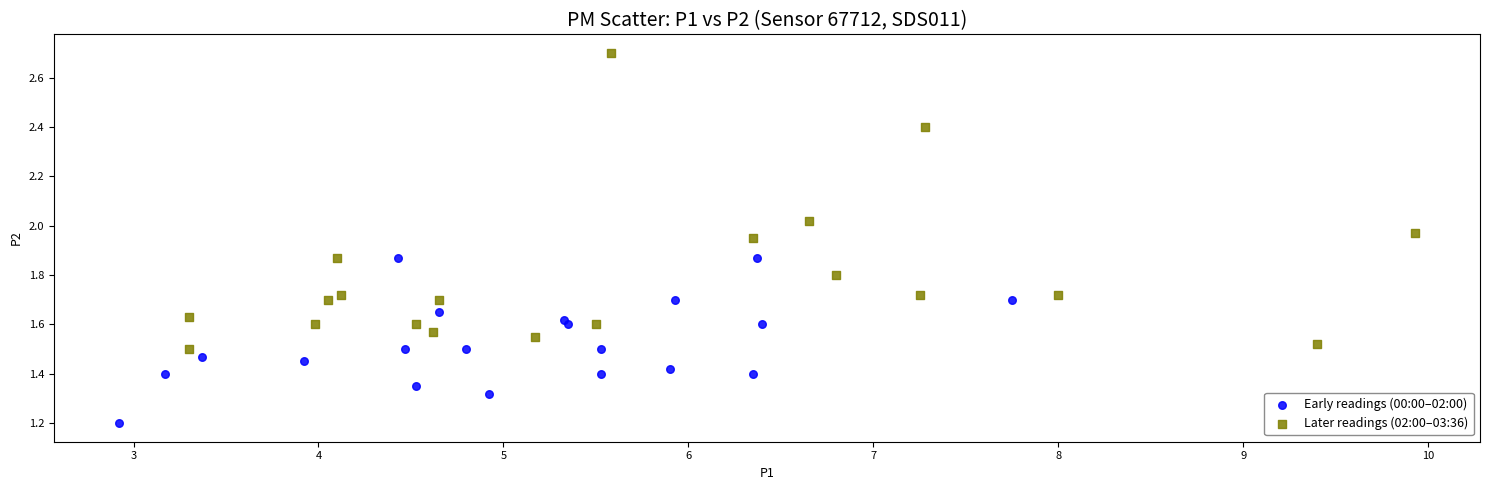

Which series has the largest Y range (max minus min)?

Later readings (02:00–03:36)